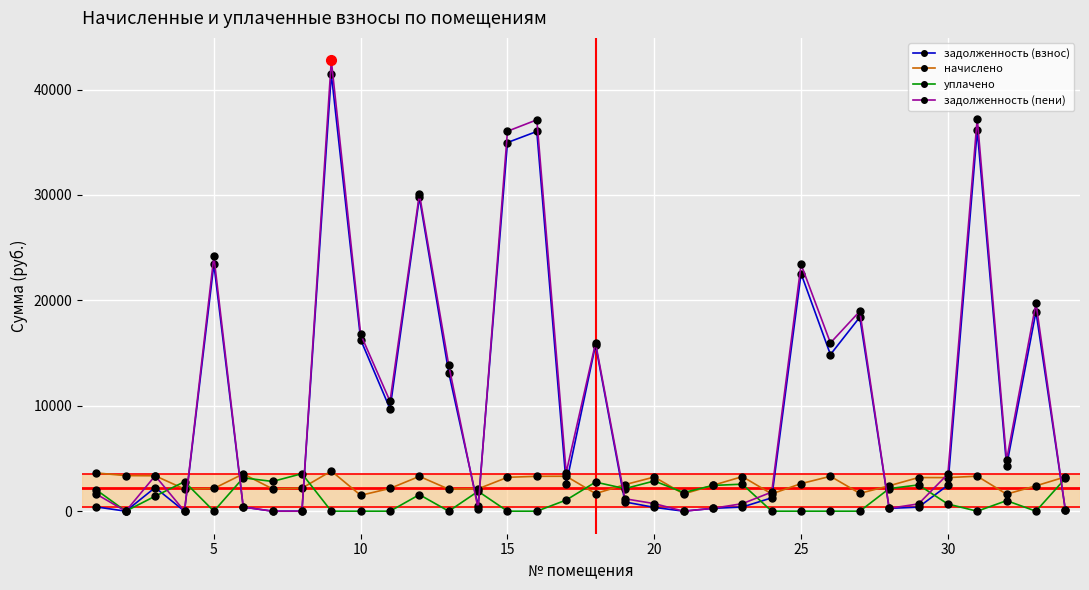

What is the value of the задолженность (взнос) point at the 18th from the left?

15786.2